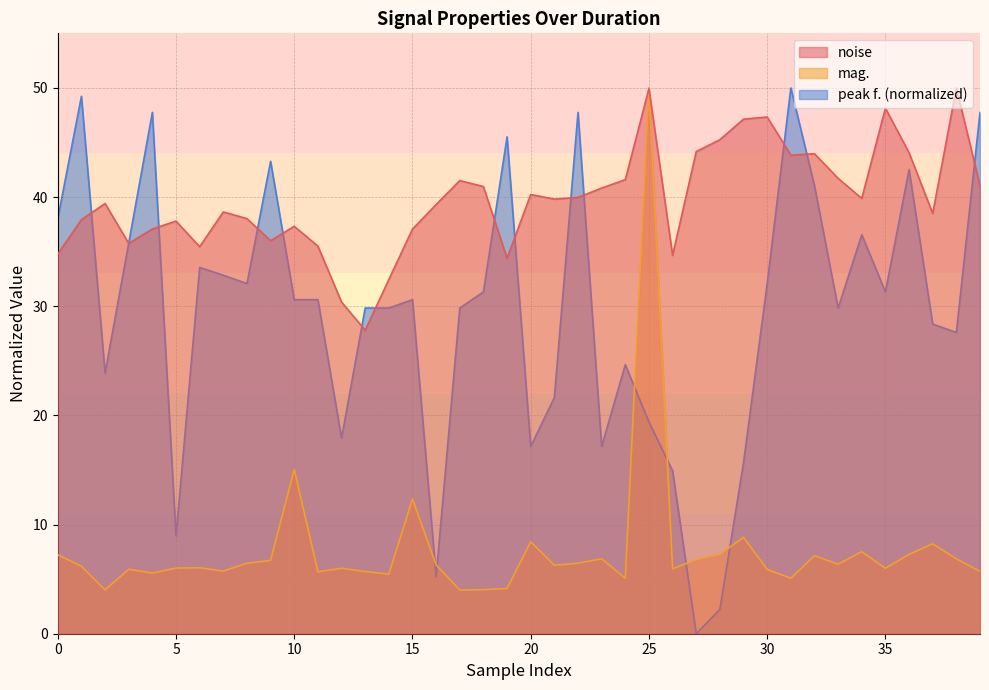

After their last crossing, which series has the higher values: mag. or peak f. (normalized)?

peak f. (normalized)